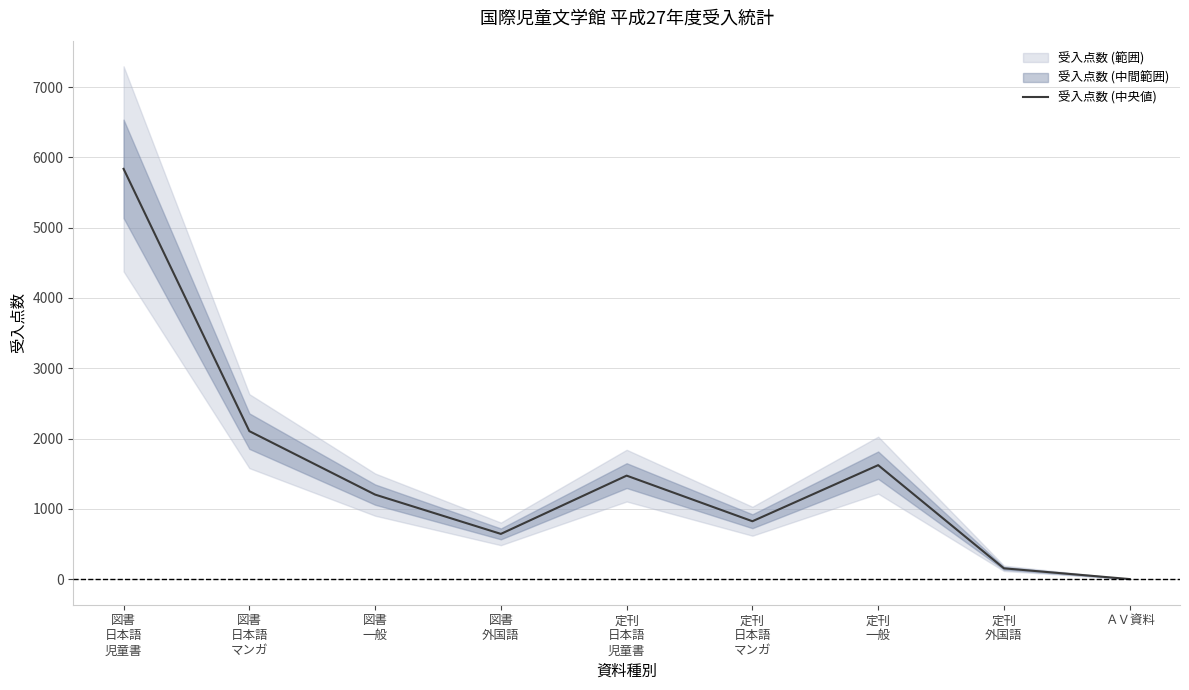

What is the label of the 5th point from the right?

定刊
日本語
児童書